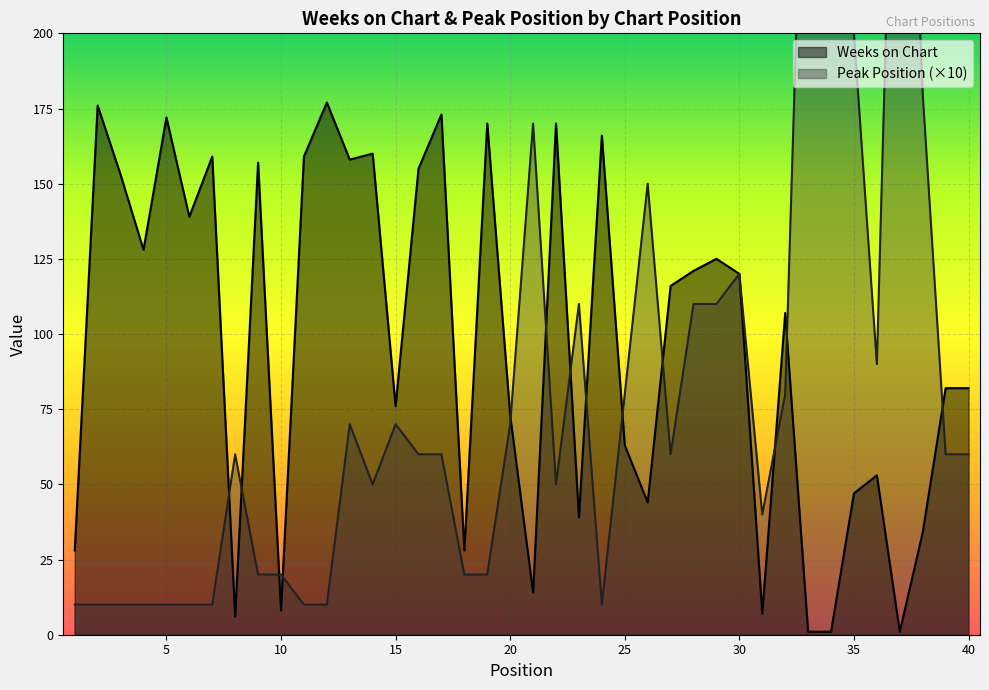

At which category does Weeks on Chart reach its first local peak?

2